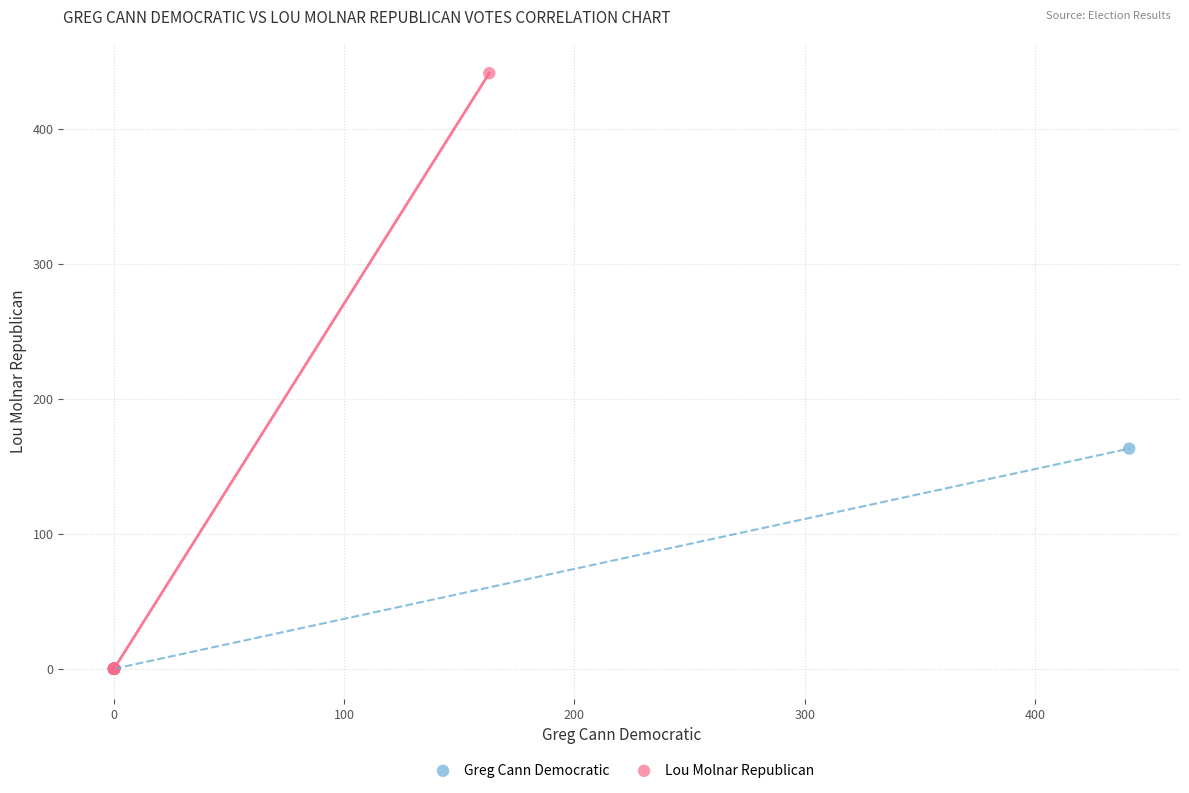

Which series has the widest spread of Y values?

Lou Molnar Republican